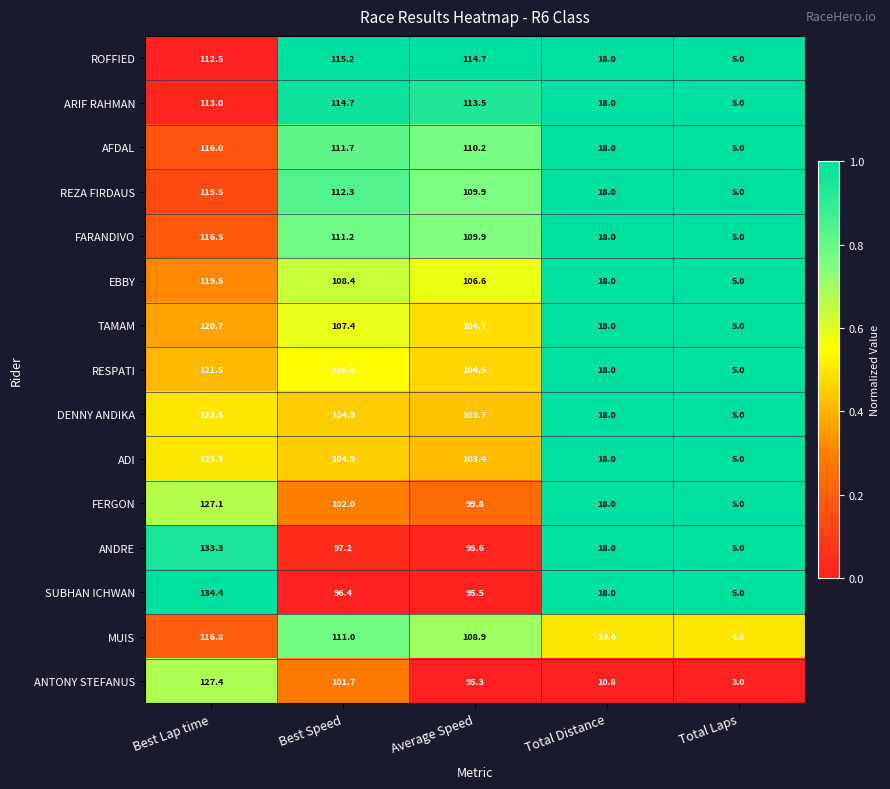

What is the total value across all series at Best Lap time?

1821.2